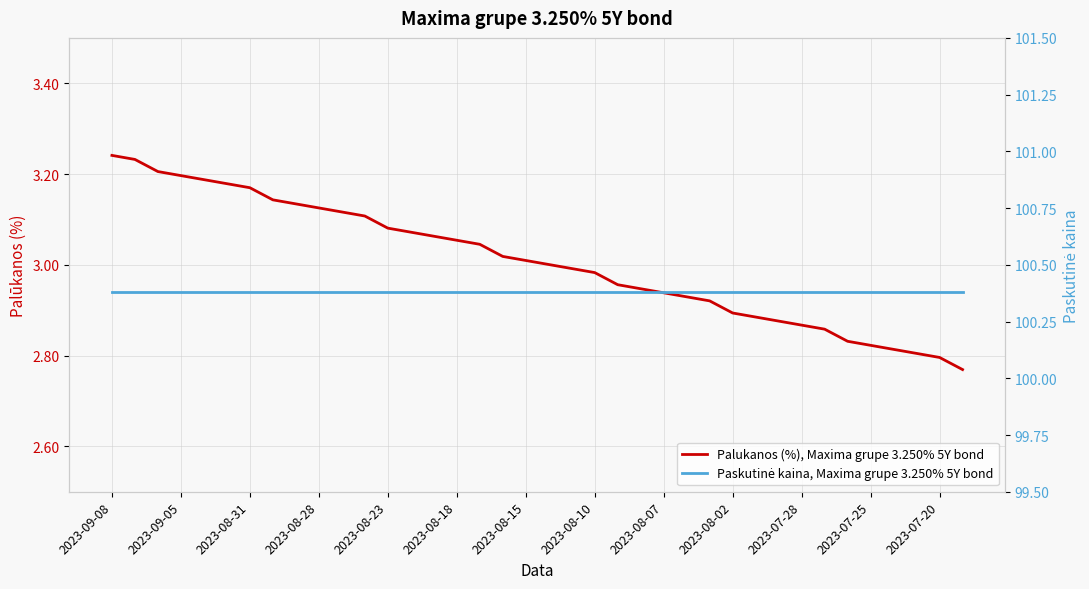

What is the smallest value displayed?

2.8